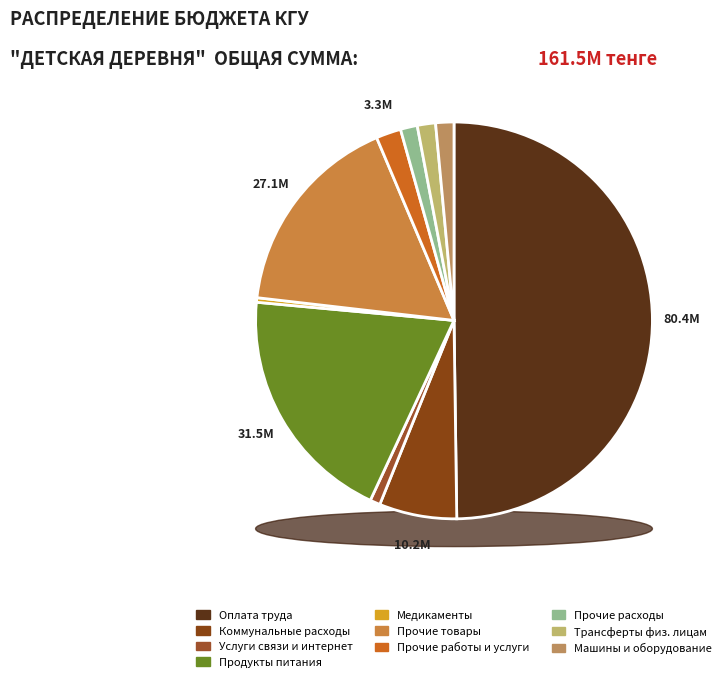

Rank the categories by value from highest to lowest.

Оплата труда педагогов и персонала, Приобретение продуктов питания, Приобретение прочих товаров, Коммунальный расходы, Оплата прочих работ и услуг, Приобретение машин, оборудования, Трансферты физическим лицам, Прочие расходы, Оплата услуг связи с интернет, Приобретение медикаментов и прочих средств